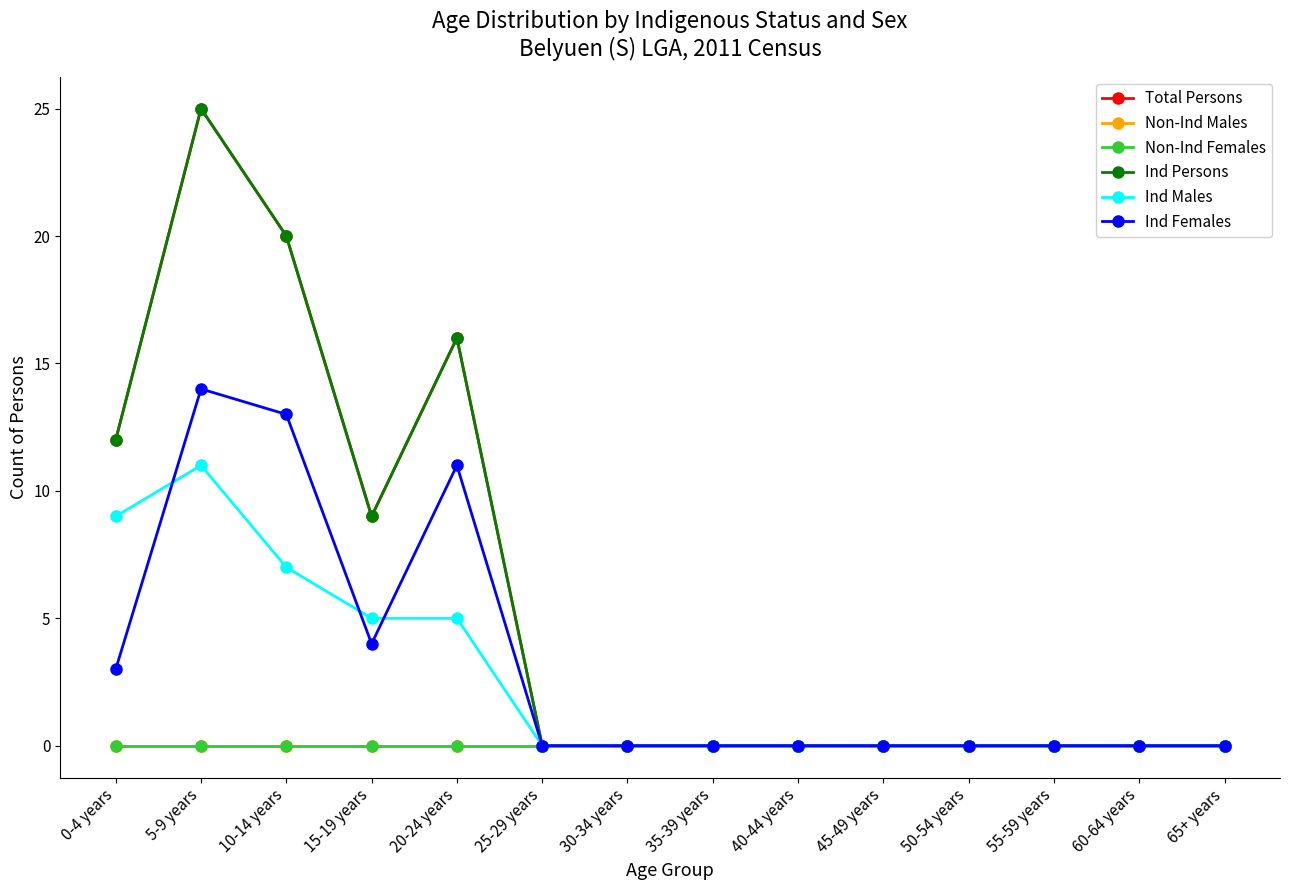

Where do Ind Males and Ind Females first cross each other?

0-4 years and 5-9 years